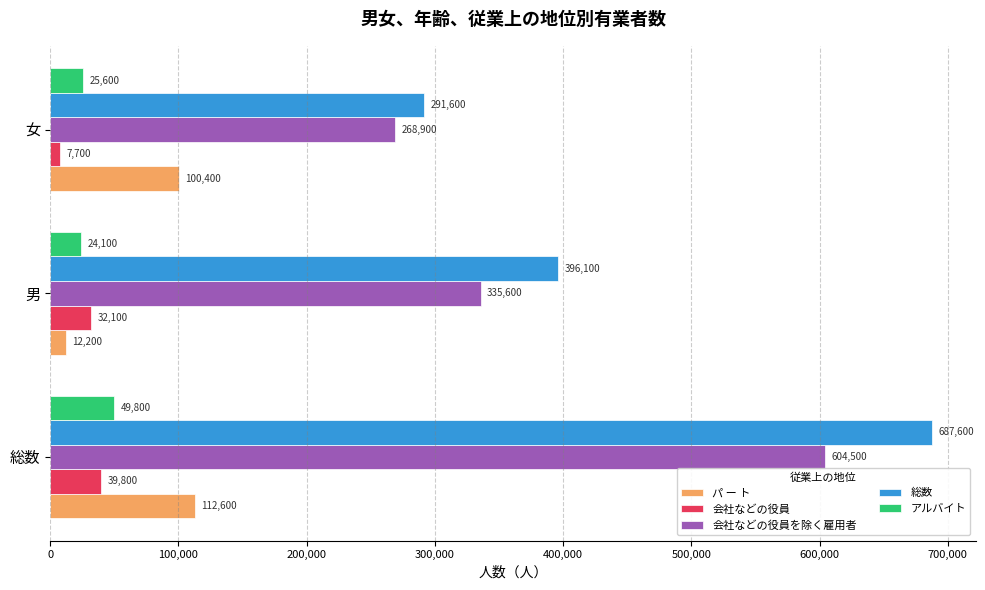

Rank the categories by 会社などの役員を除く雇用者 value from lowest to highest.

女, 男, 総数